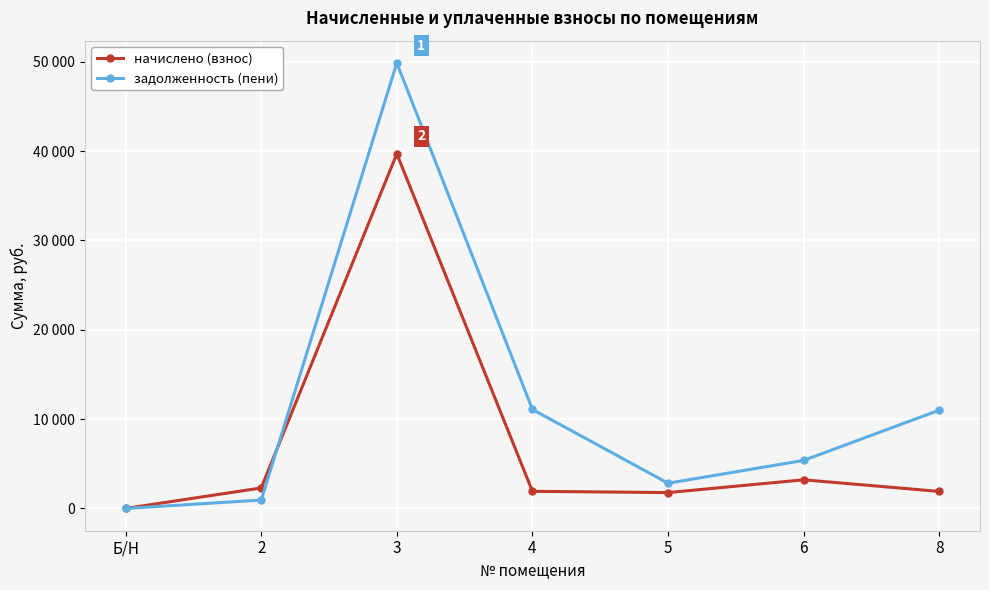

Which label corresponds to the smallest value in the chart?

Б/Н